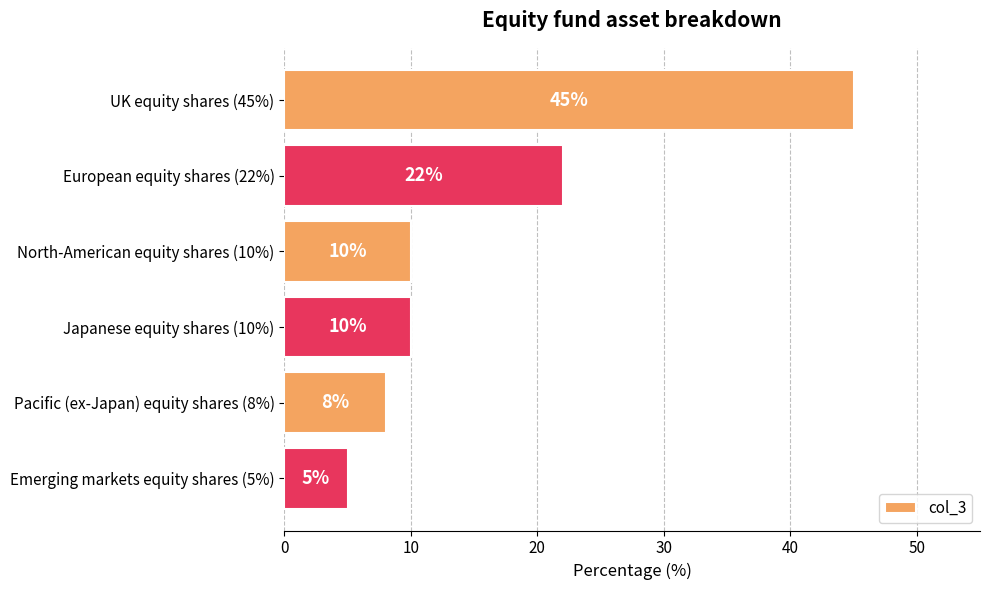

Reading top to bottom, transcribe all the data shown in this chart.

45	22	10	10	8	5